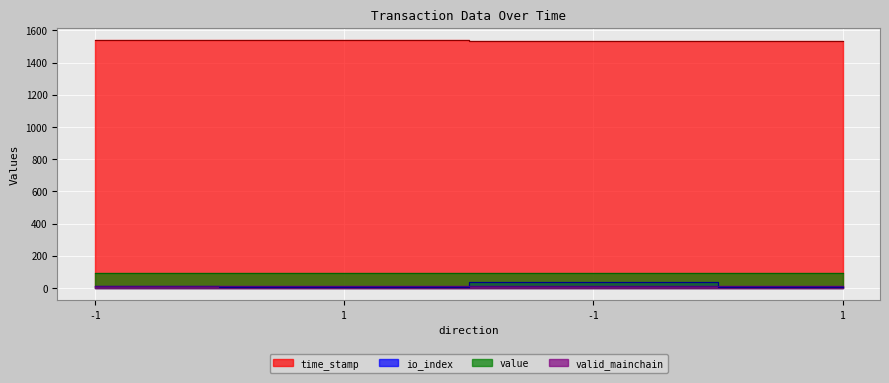

Where is value nearest to the value 93?

-1